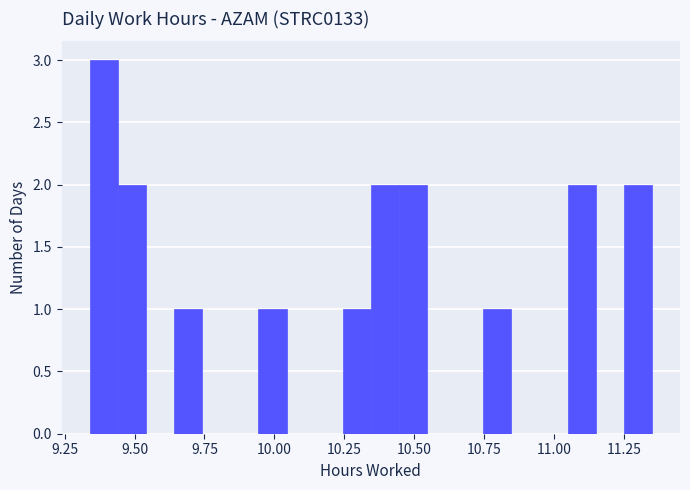

Read against the x-axis, roughly where is the centre of the tallest bar?

9.40